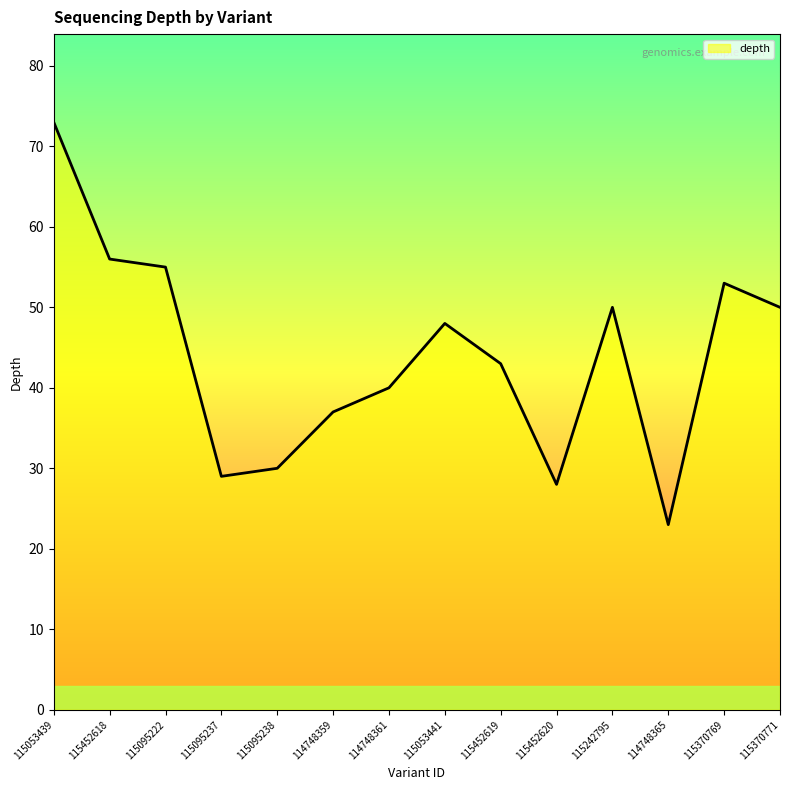

What is the difference between the maximum and minimum values?

50